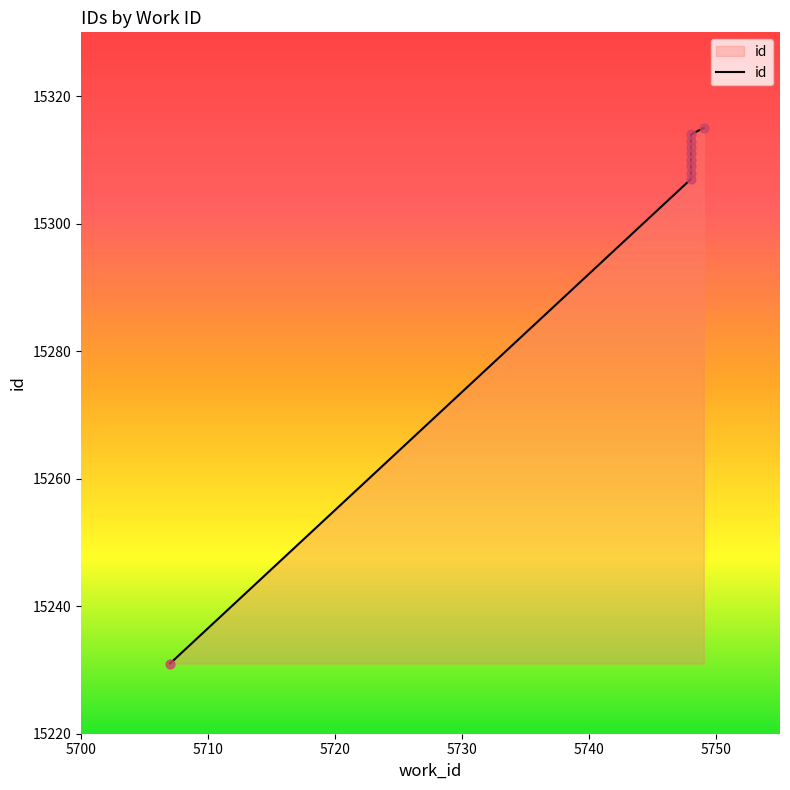

Between 5748 and 5749, which is larger?

5749